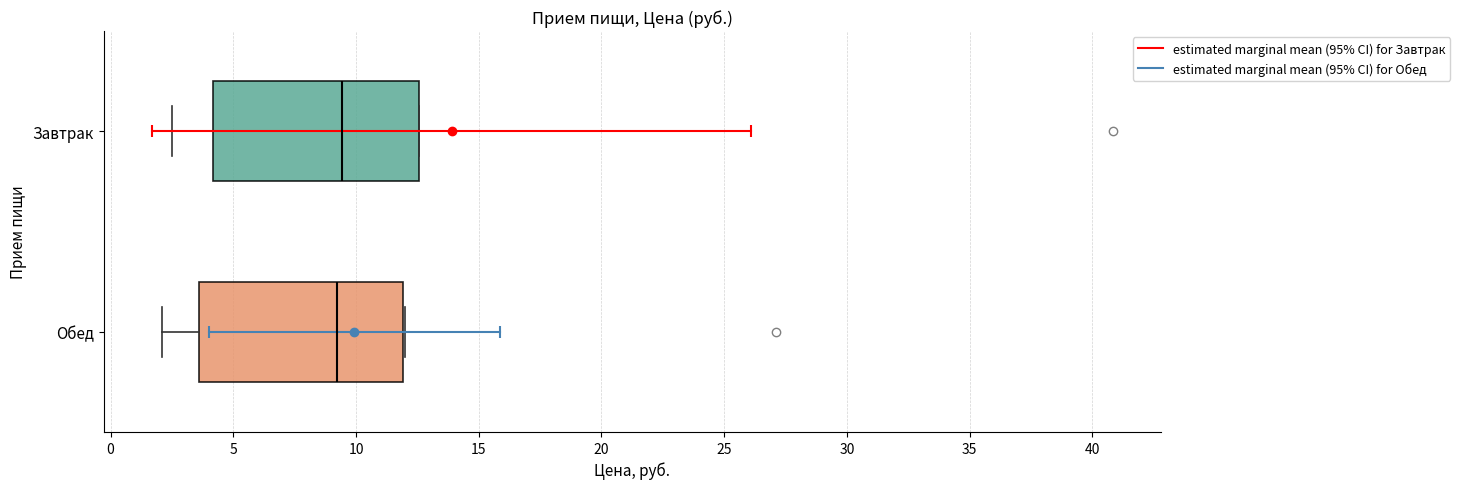

Where does the median line of the box for Обед sit on the x-axis? The values are not printed on the chart, so give them approximately, as read against the axis.

9.0